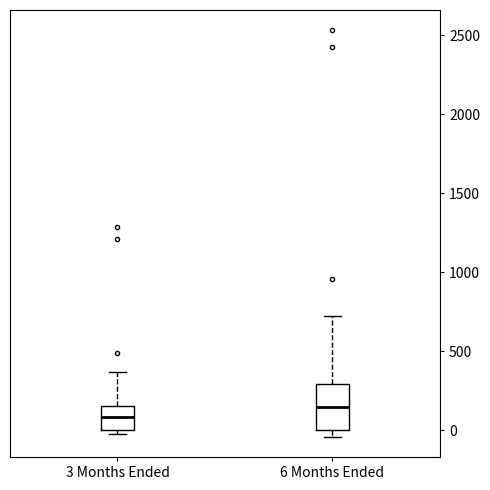

Comparing the boxes themselves (not the whiskers), which one is the tallest?

6 Months Ended